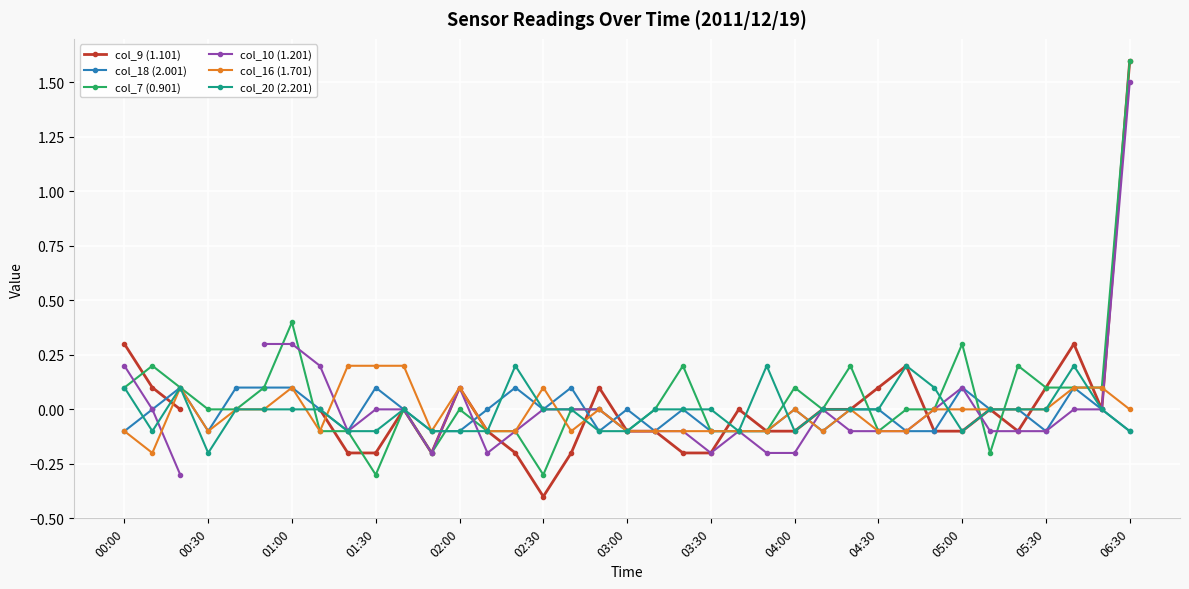

What is the maximum value for col_7 (0.901)?

1.6